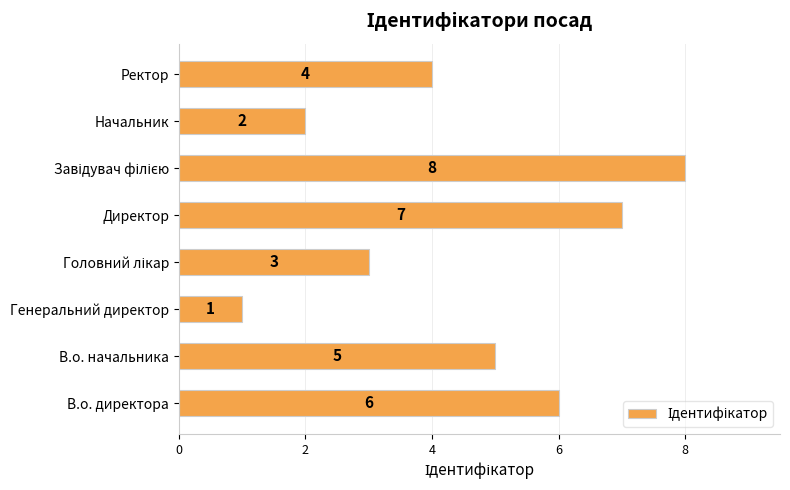

Count the values in the range 3 to 7.

5